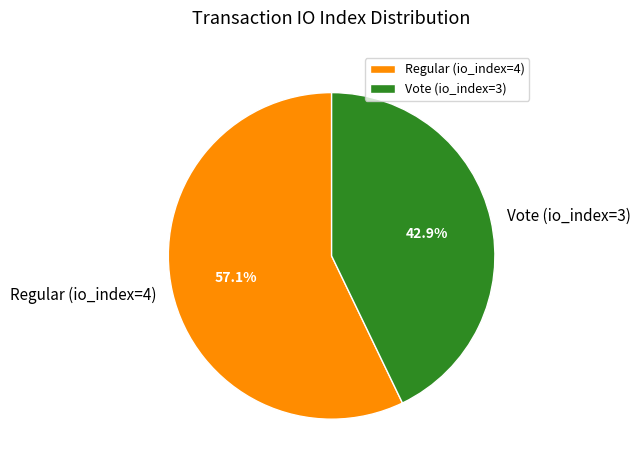

Between Regular (io_index=4) and Vote (io_index=3), which is larger?

Regular (io_index=4)